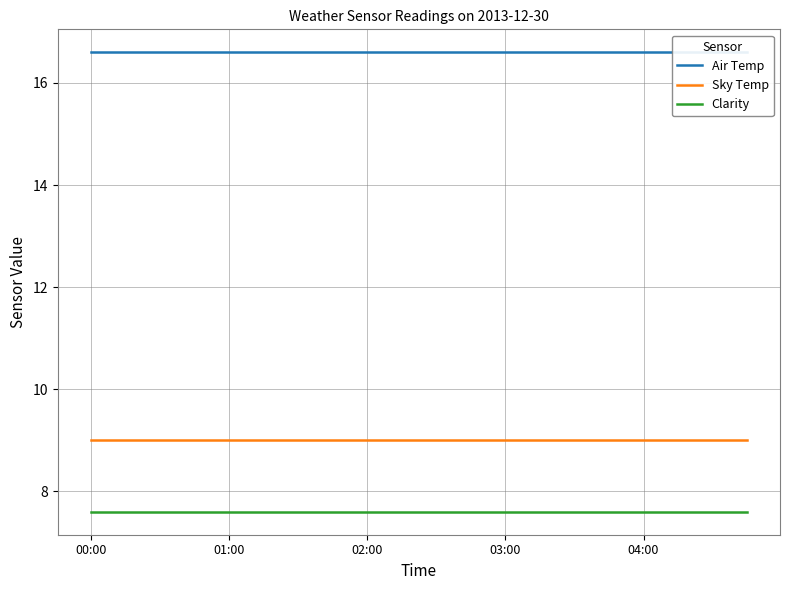

The Air Temp series shows 16.6 at 6. True or false?

True